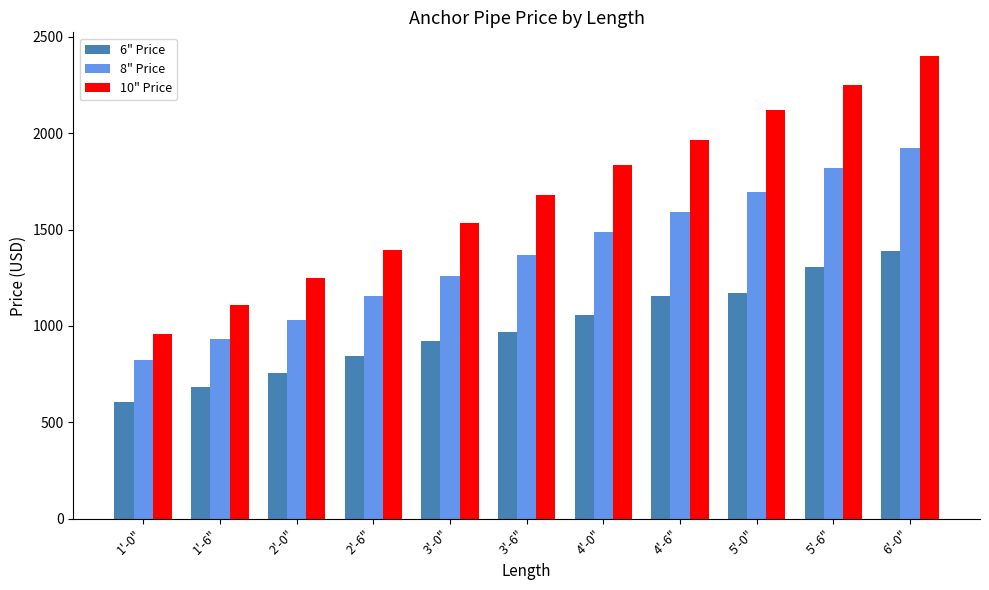

Between 1'-0" and 4'-6", which series saw the biggest shift?

10" Price